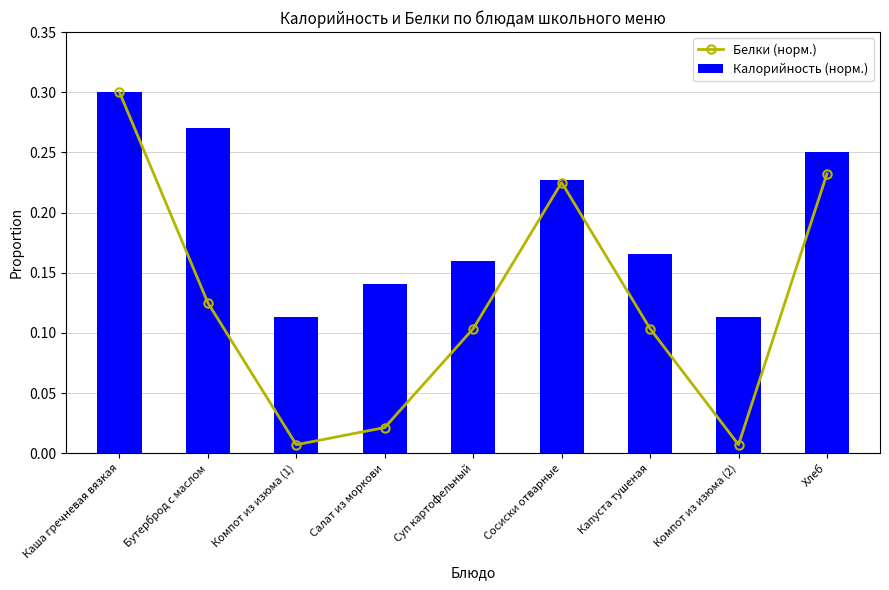

What position from the left is Суп картофельный?

5